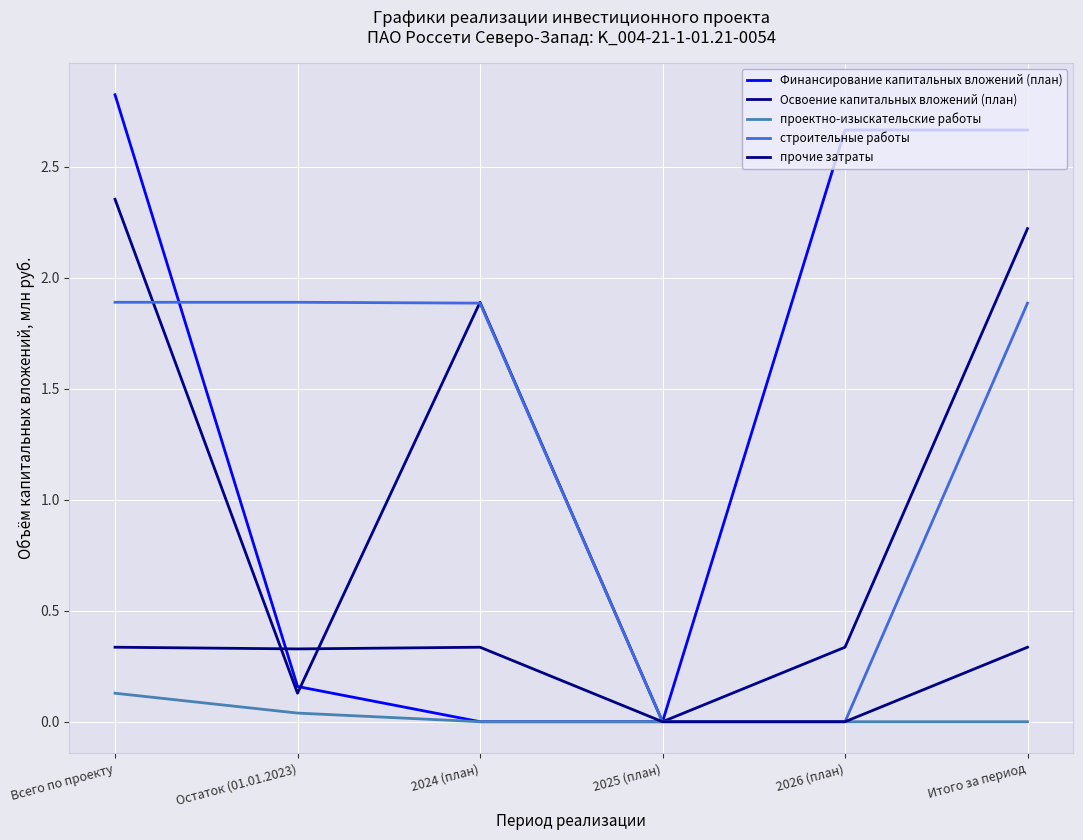

At which category is the sum across all series the highest?

Всего по проекту